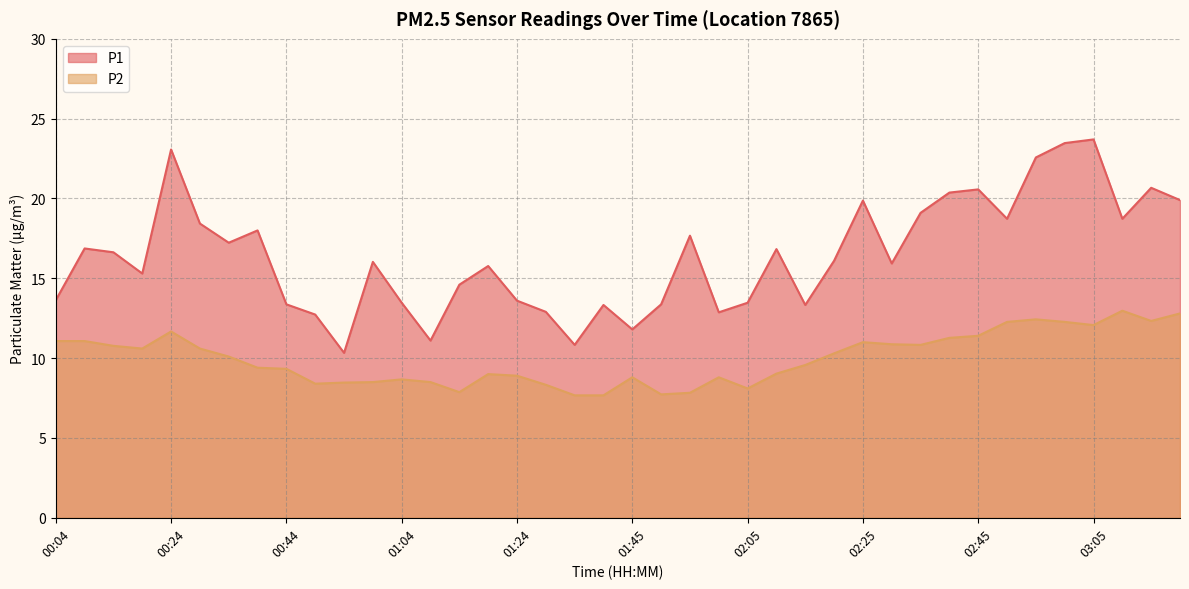

What is the label of the 26th point from the right?

01:14